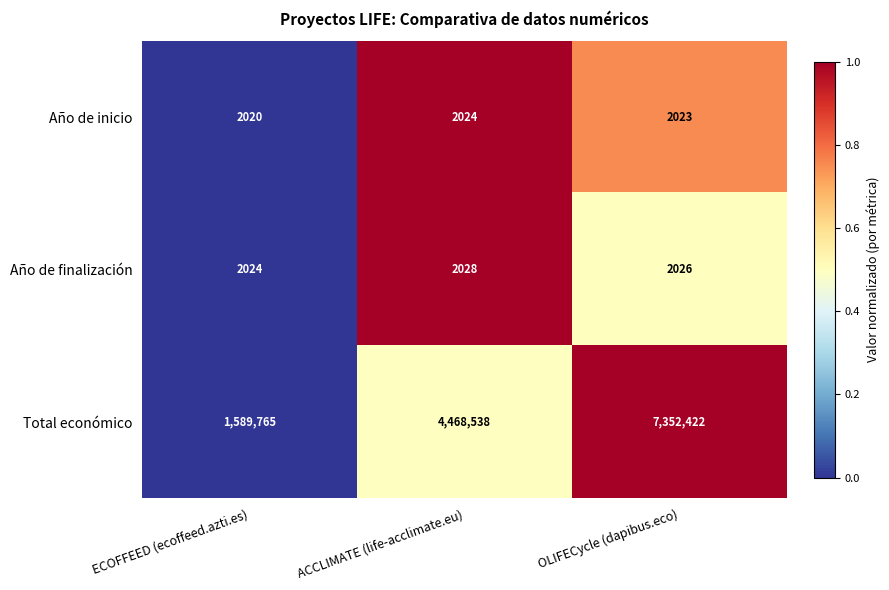

Is the value of Año de inicio at ECOFFEED (ecoffeed.azti.es) greater than the value of Total económico at ECOFFEED (ecoffeed.azti.es)?

No